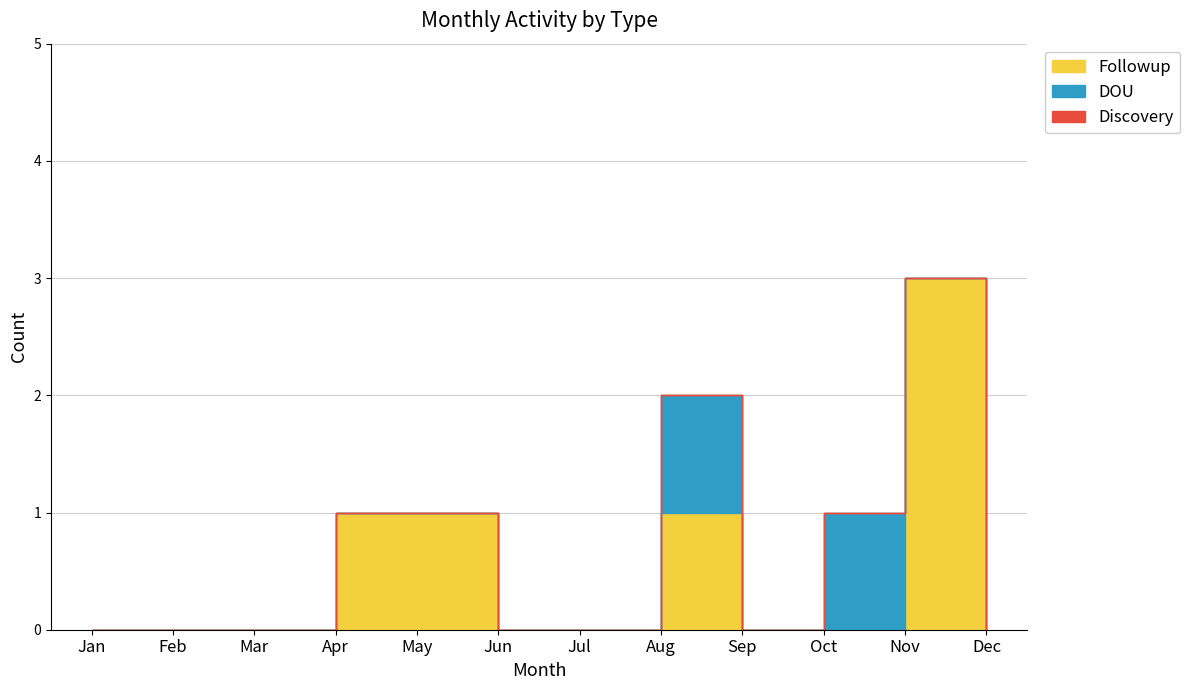

Which series has the largest range (max minus min)?

Followup